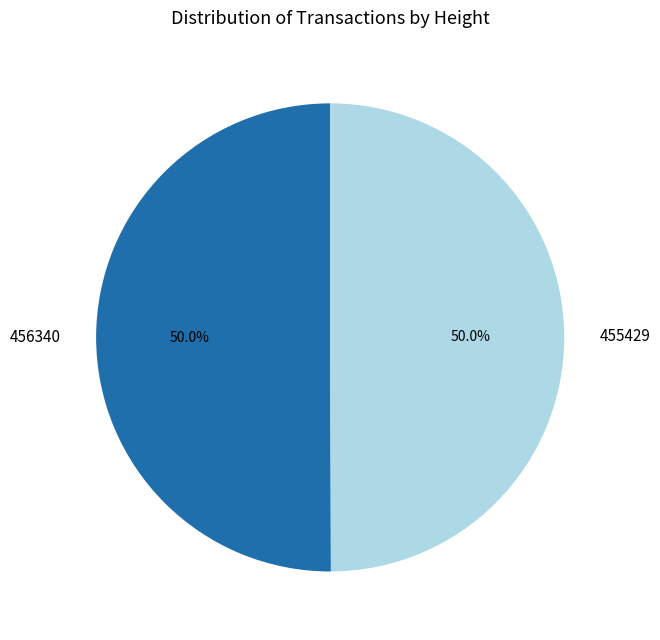

What percentage is NOT represented by 455429?

50.0%